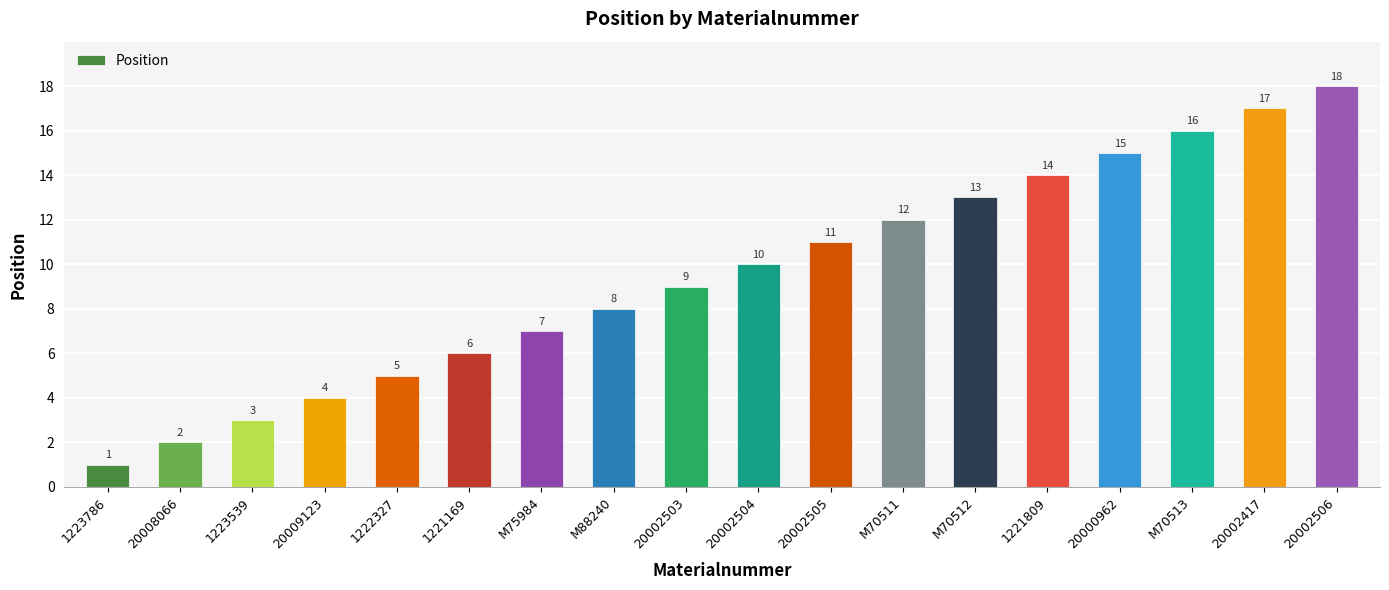

Read the value at 1223539.

3